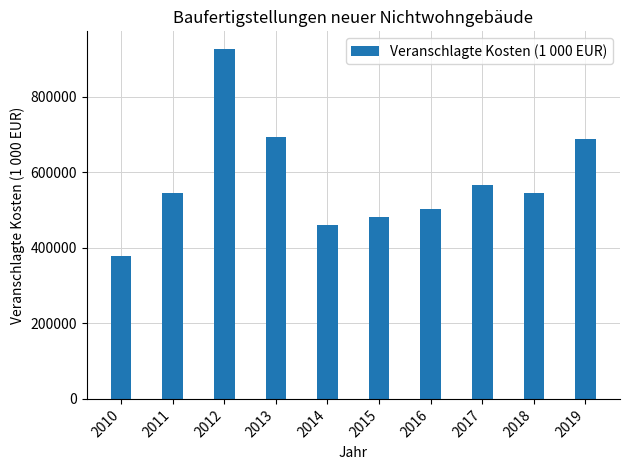

The value at 2015 is 482166. True or false?

True